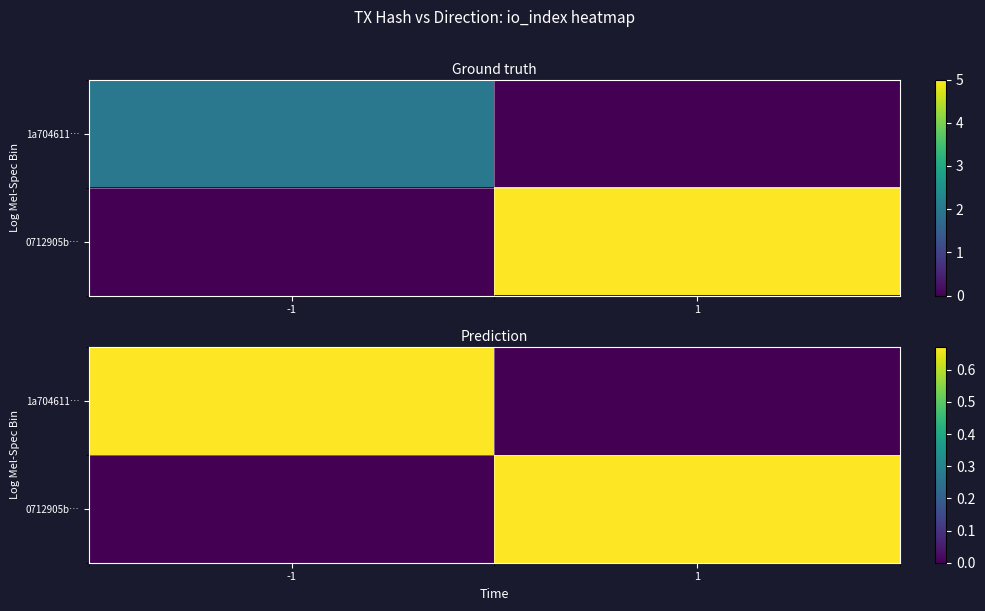

At which label does 1a704611… reach its peak?

-1